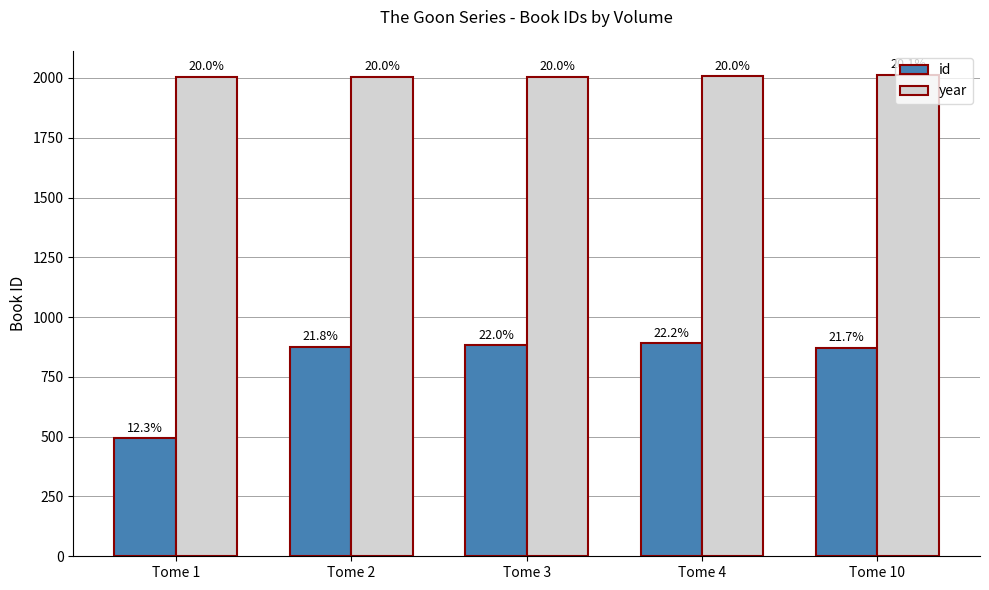

What are all the series names shown in the legend?

id, year